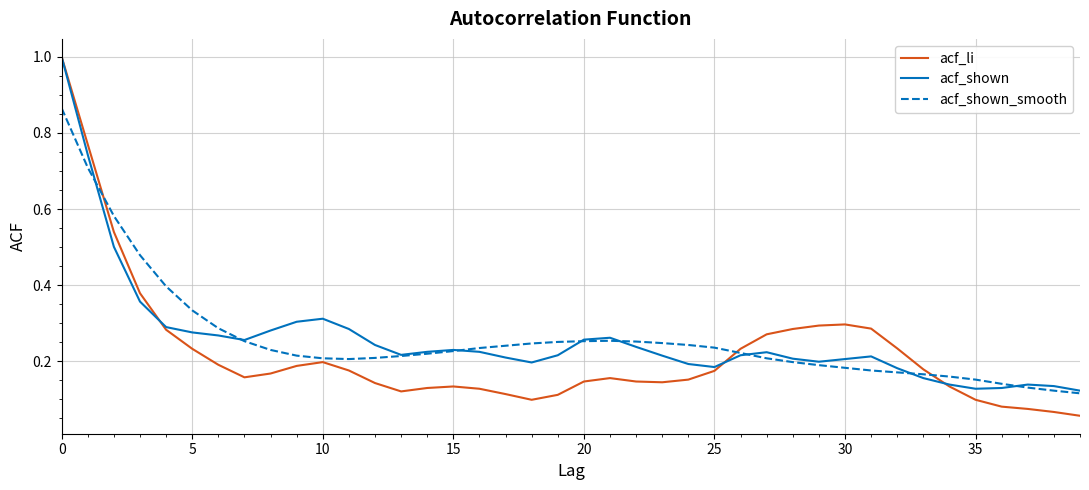

What are all the series names shown in the legend?

acf_li, acf_shown, acf_shown_smooth